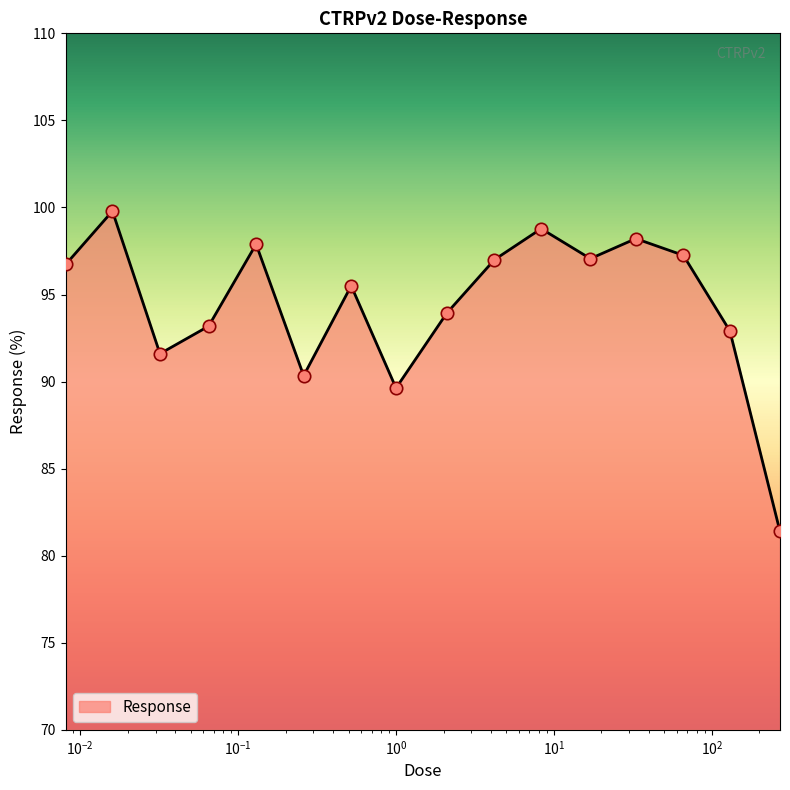

What is the difference between the maximum and minimum values?

18.4